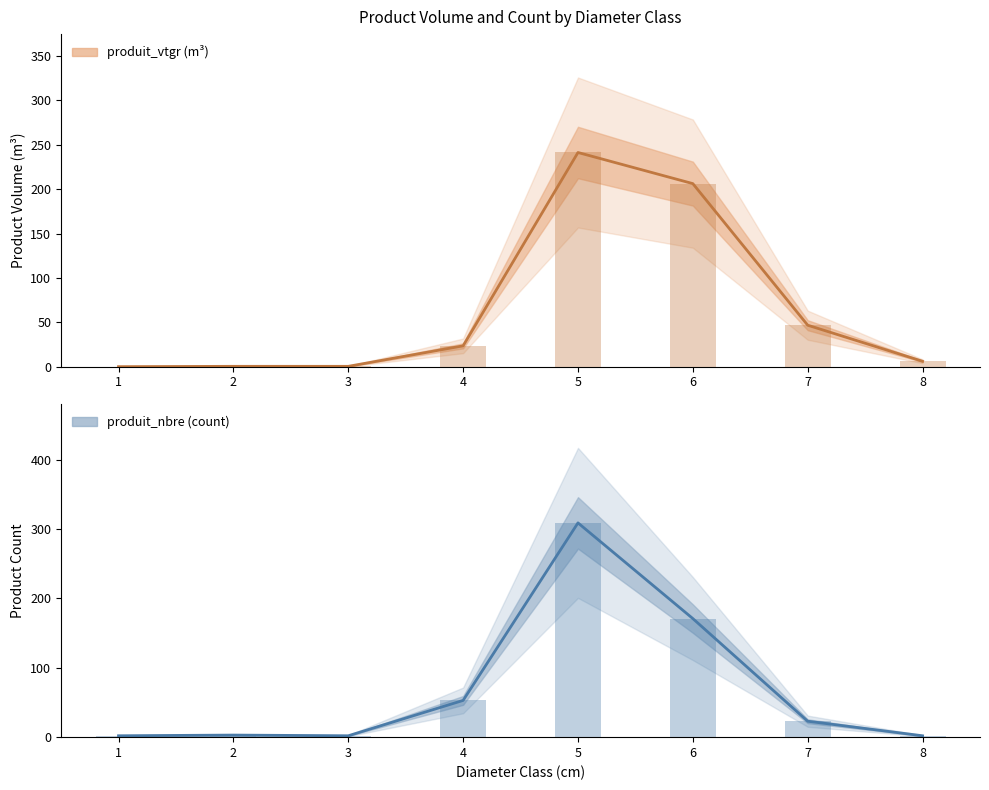

The produit_nbre series shows 2.0 at 1. True or false?

True